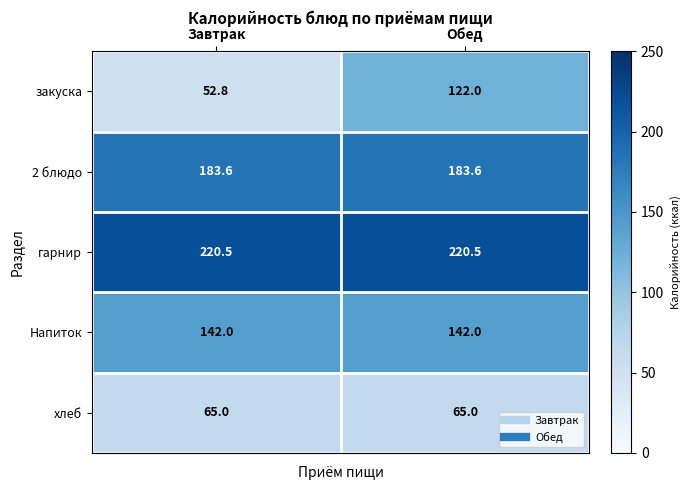

What is the sum of the хлеб values at Завтрак and Обед?

130.0